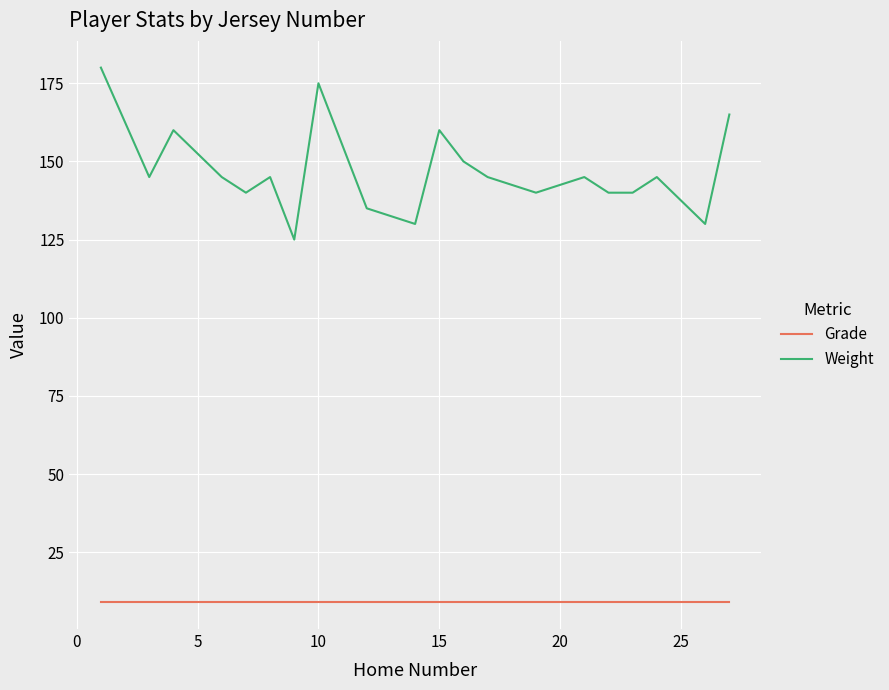

What is the difference between the maximum and minimum values in the Weight series?

55